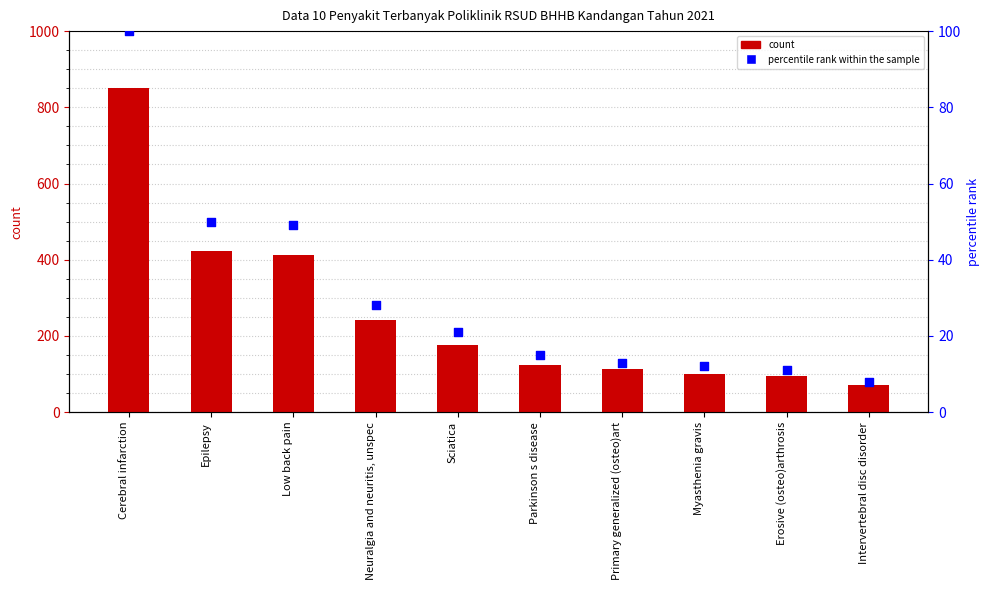

Which series has the largest Y range (max minus min)?

JUMLAH